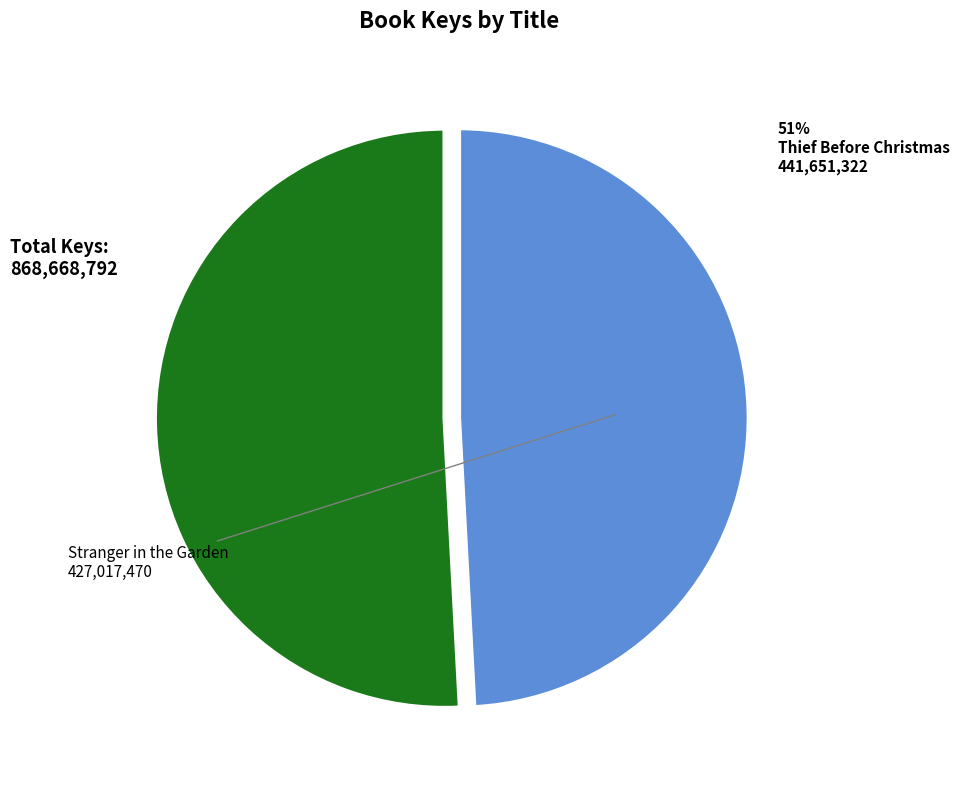

To the nearest percent, what is the average slice percentage?

50%